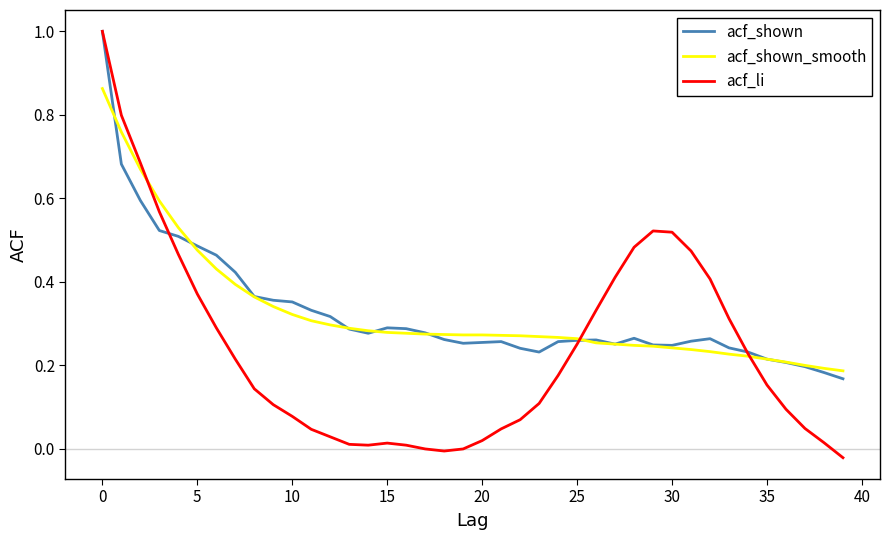

Which series has the largest range (max minus min)?

acf_li